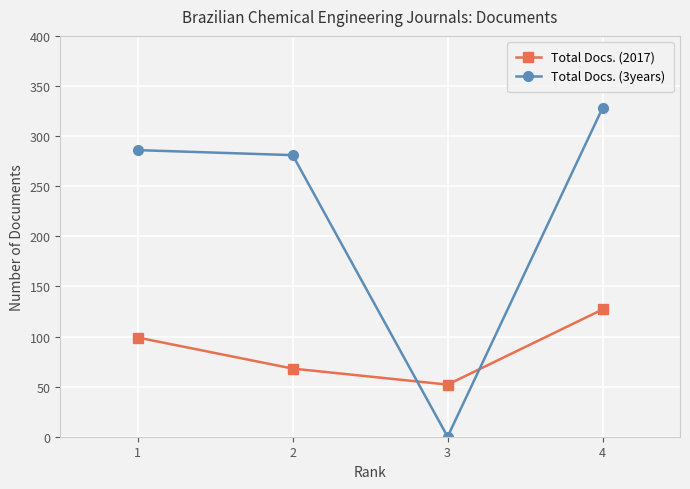

Rank the categories by Total Docs. (3years) value from highest to lowest.

4, 1, 2, 3